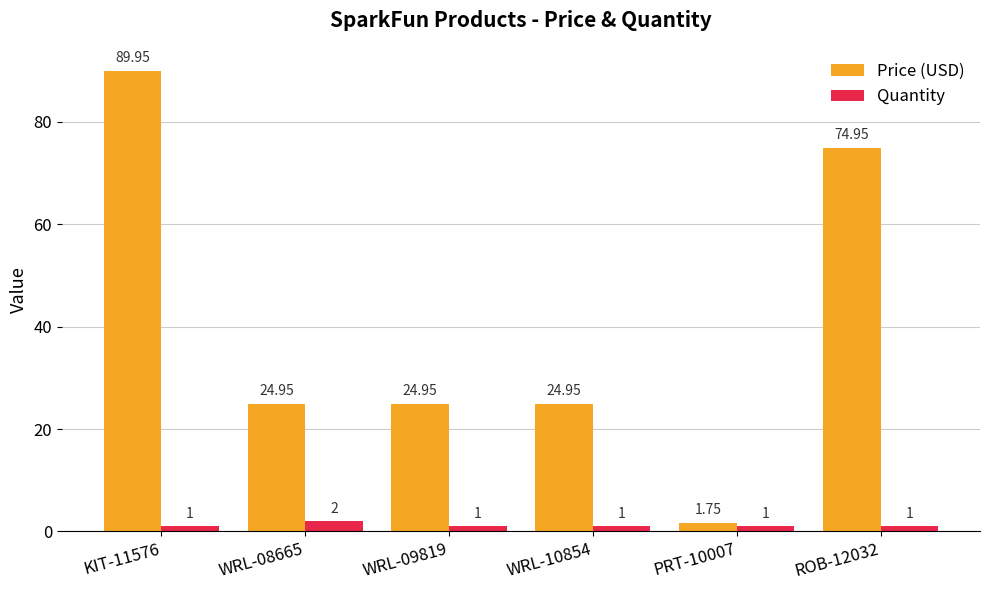

Rank the series by their maximum value, from highest to lowest.

Price (USD), Quantity